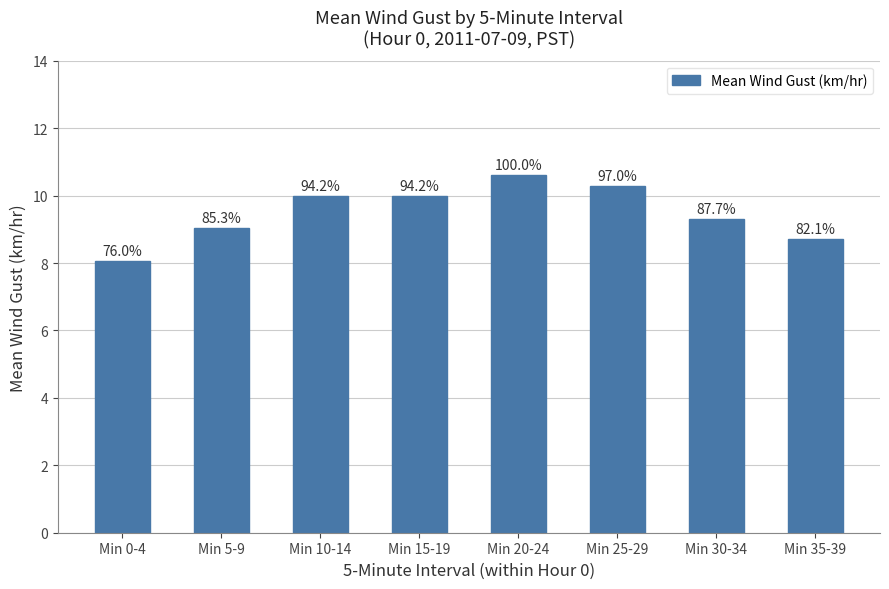

What position from the left is Min 15-19?

4